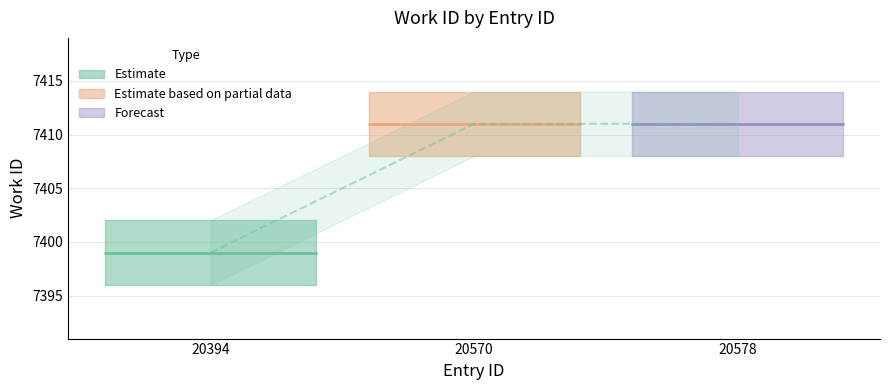

What is the smallest value displayed?

7399